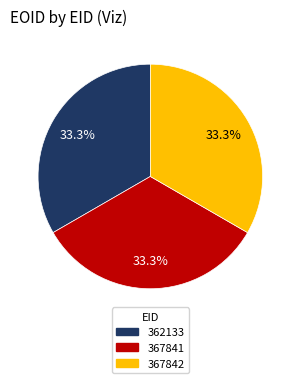

Is 367842 the majority of the pie?

No